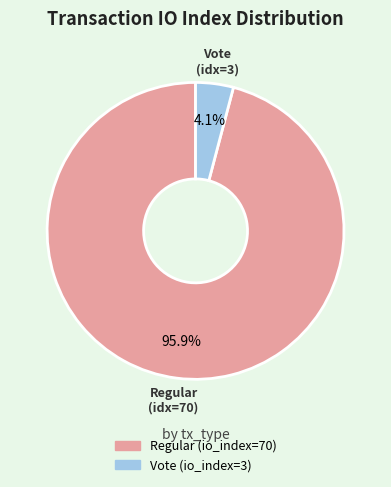

To the nearest percent, what percentage of the pie is Regular (io_index=70)?

96%